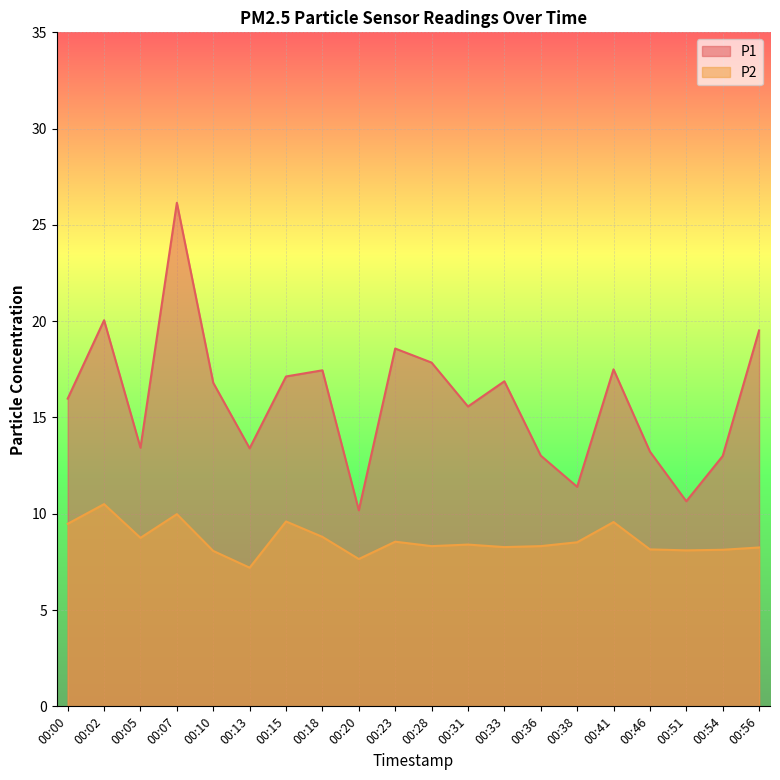

Which label corresponds to the largest value in the chart?

00:07